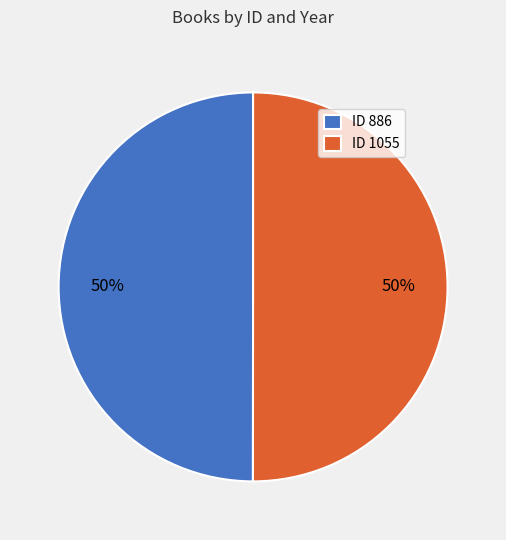

To the nearest percent, what is the combined percentage of ID 886 and ID 1055?

100%